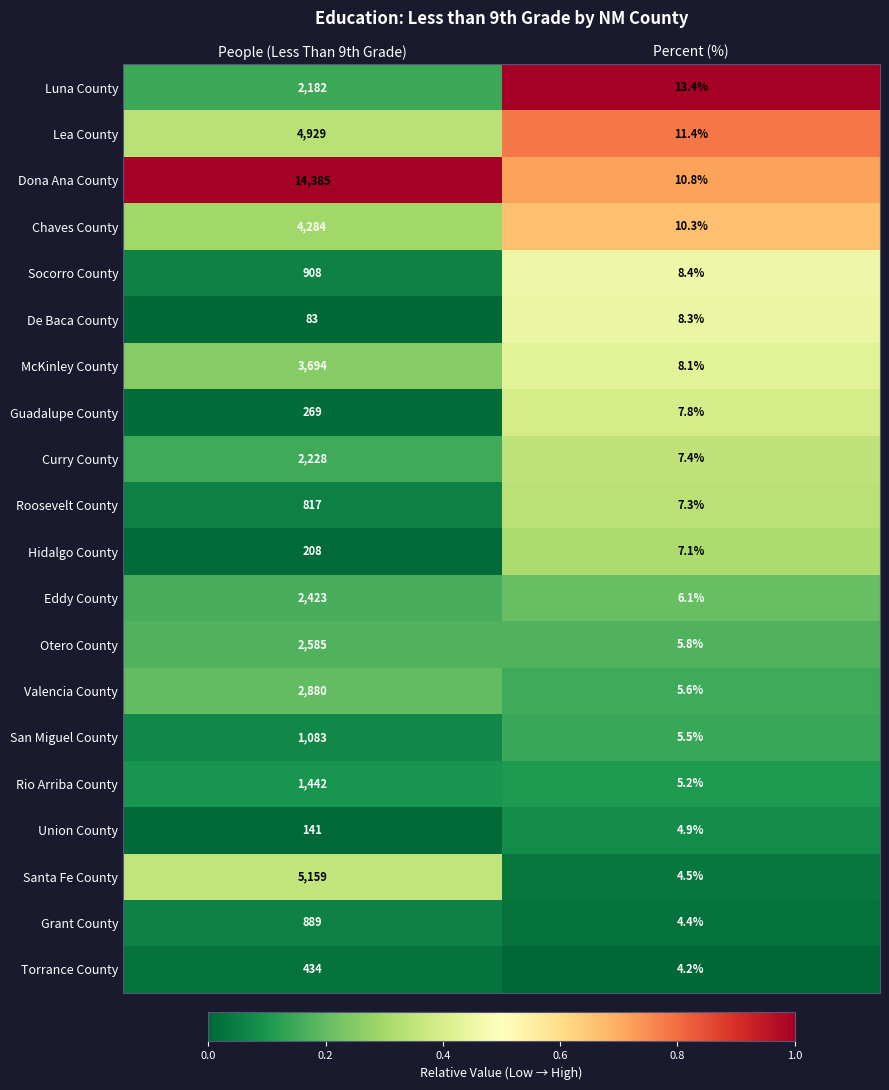

List the series in order of their peak value, highest first.

Dona Ana County, Santa Fe County, Lea County, Chaves County, McKinley County, Valencia County, Otero County, Eddy County, Curry County, Luna County, Rio Arriba County, San Miguel County, Socorro County, Grant County, Roosevelt County, Torrance County, Guadalupe County, Hidalgo County, Union County, De Baca County